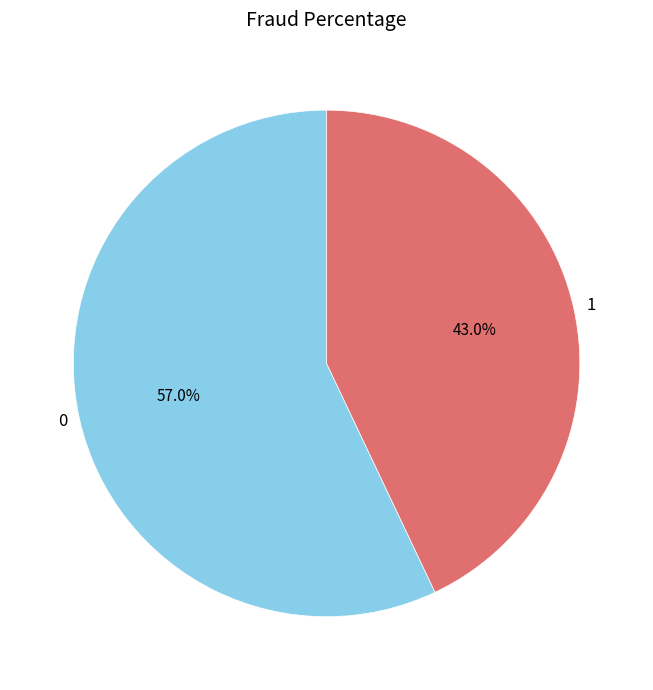

Approximately how many times larger is the value at 0 compared to 1?

1.3